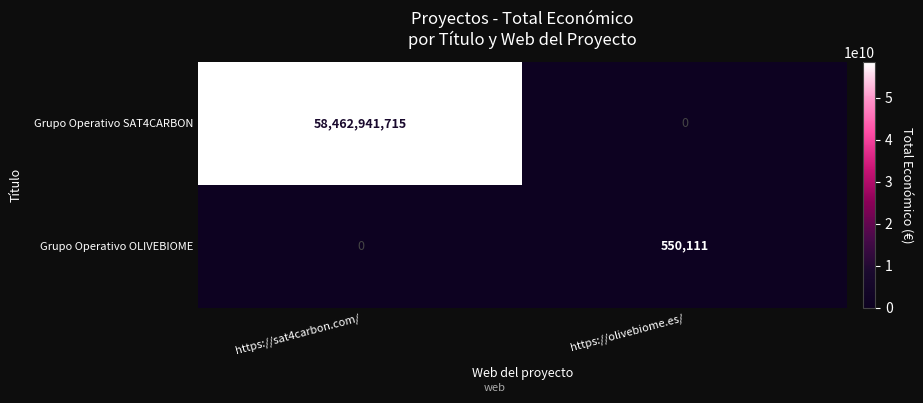

Is it true that Grupo Operativo SAT4CARBON equals 22485866703.6 at https://sat4carbon.com/?

False